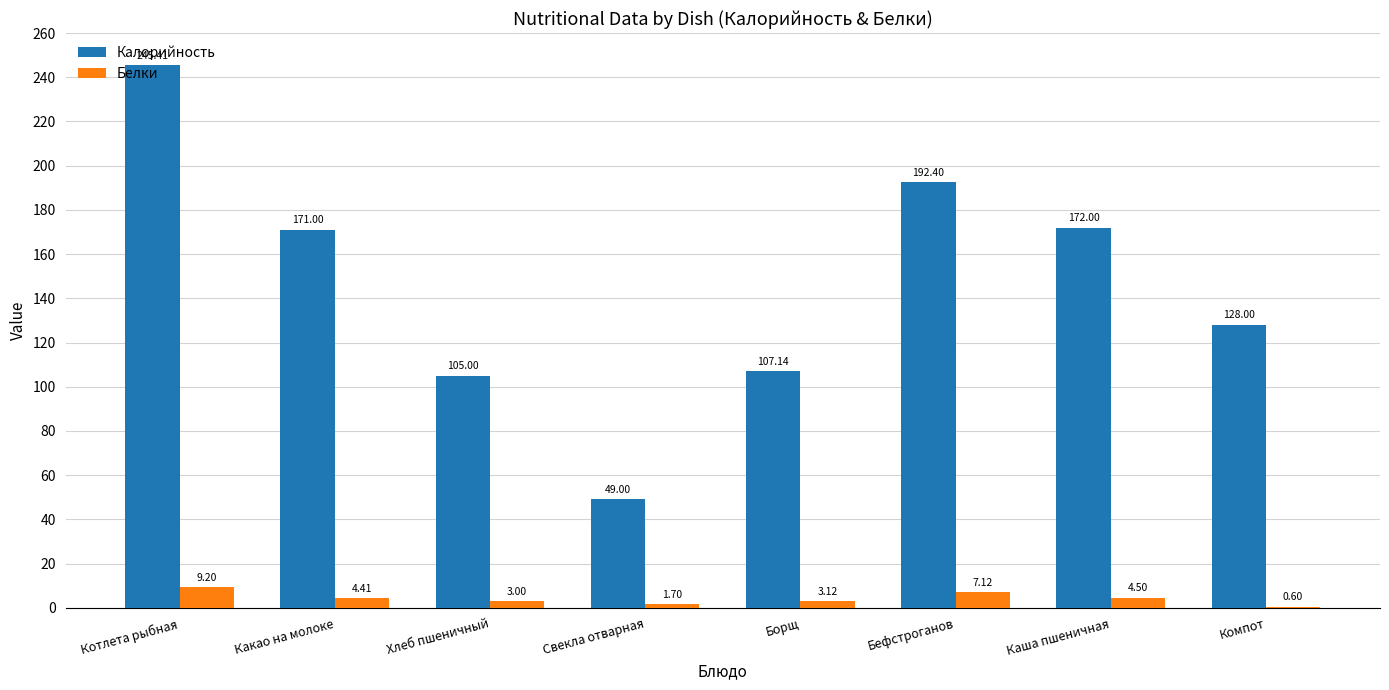

Is the value of Белки at Каша пшеничная greater than the value of Калорийность at Бефстроганов?

No